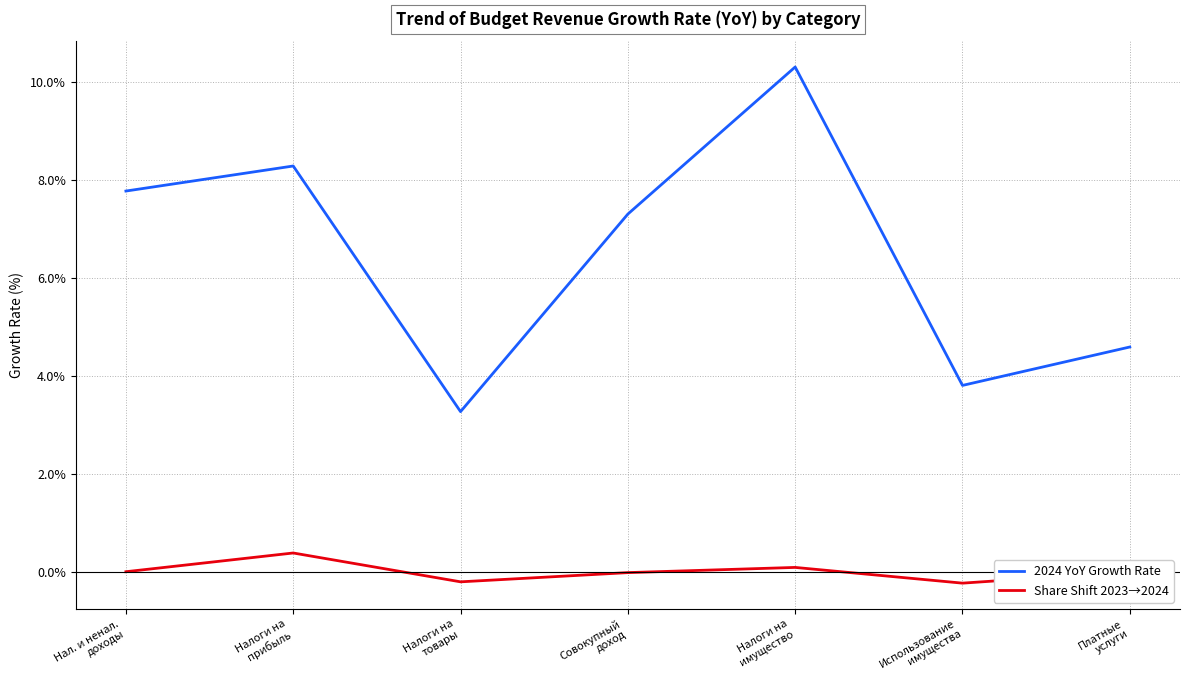

True or false: Share Shift 2023→2024 and 2024 YoY Growth Rate cross at least once.

False